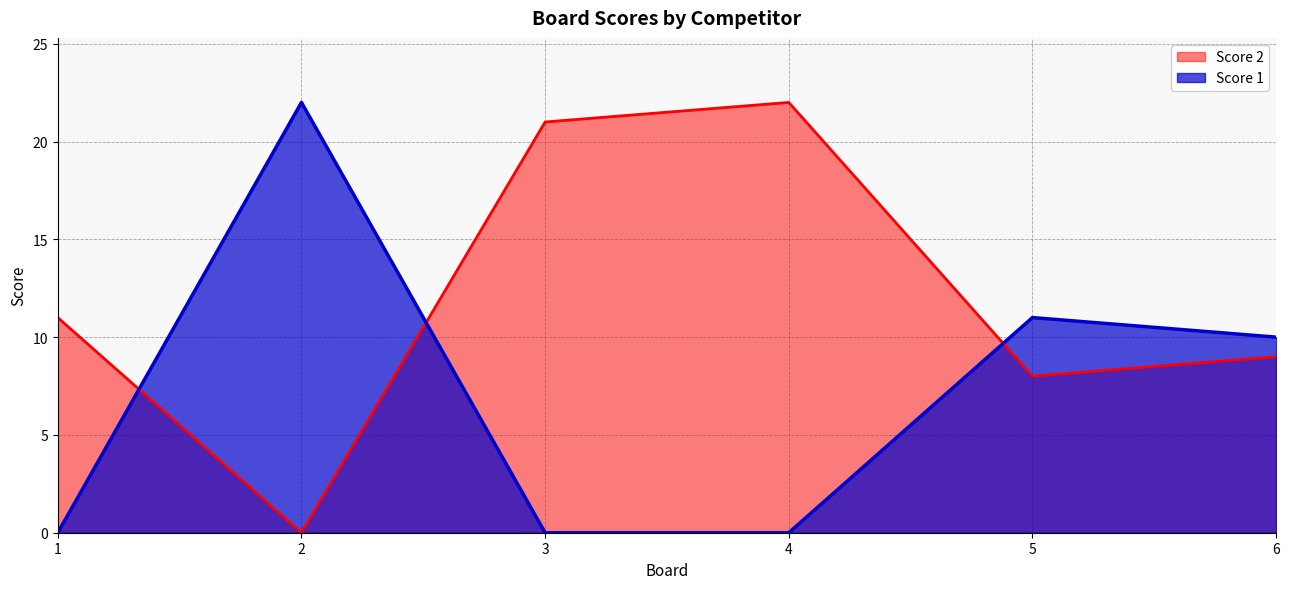

What is the difference between the highest and lowest values at 3?

21